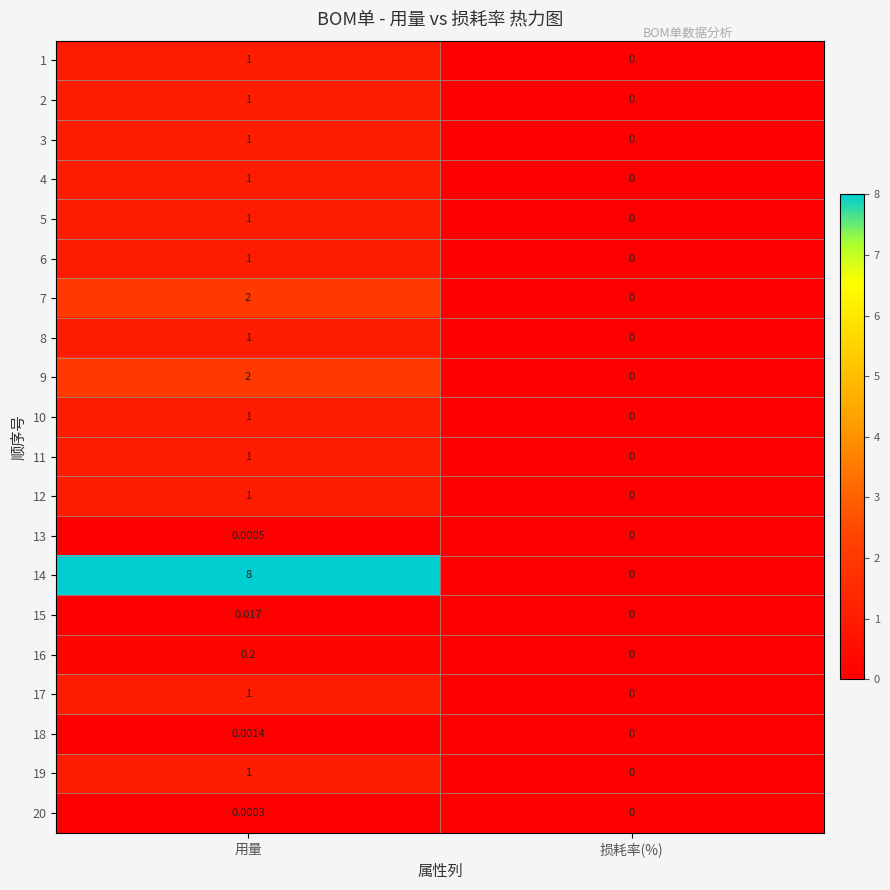

Where is 18 nearest to the value 0?

损耗率(%)